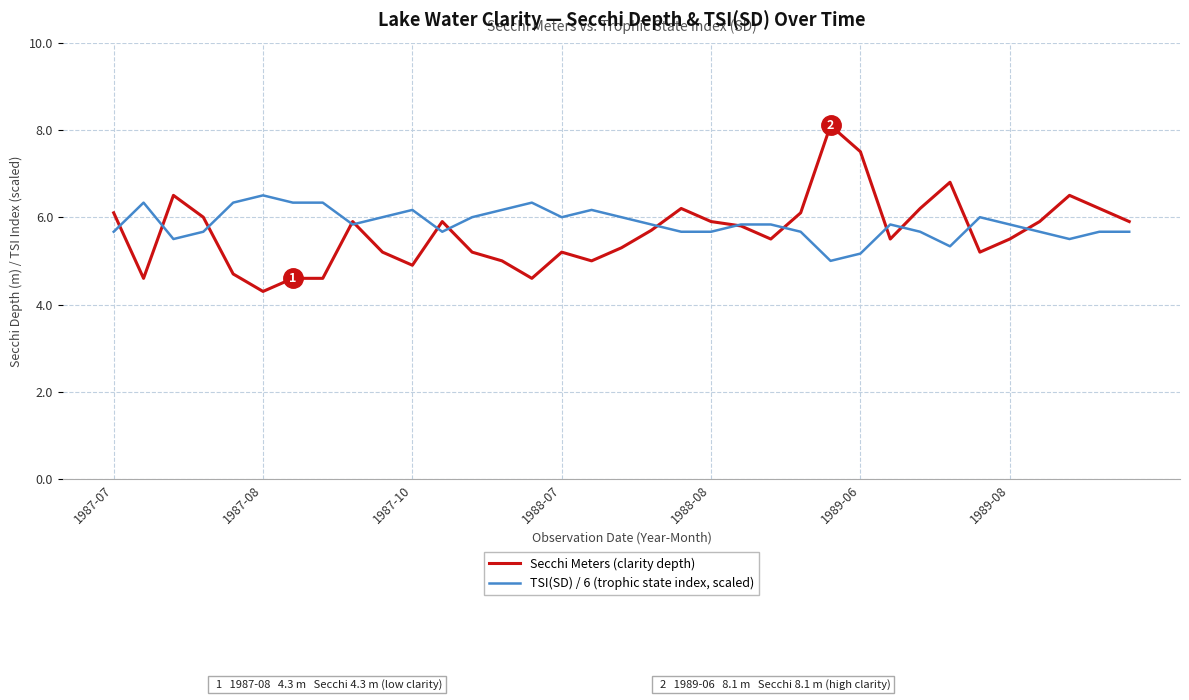

What is the maximum value shown in the chart?

8.1